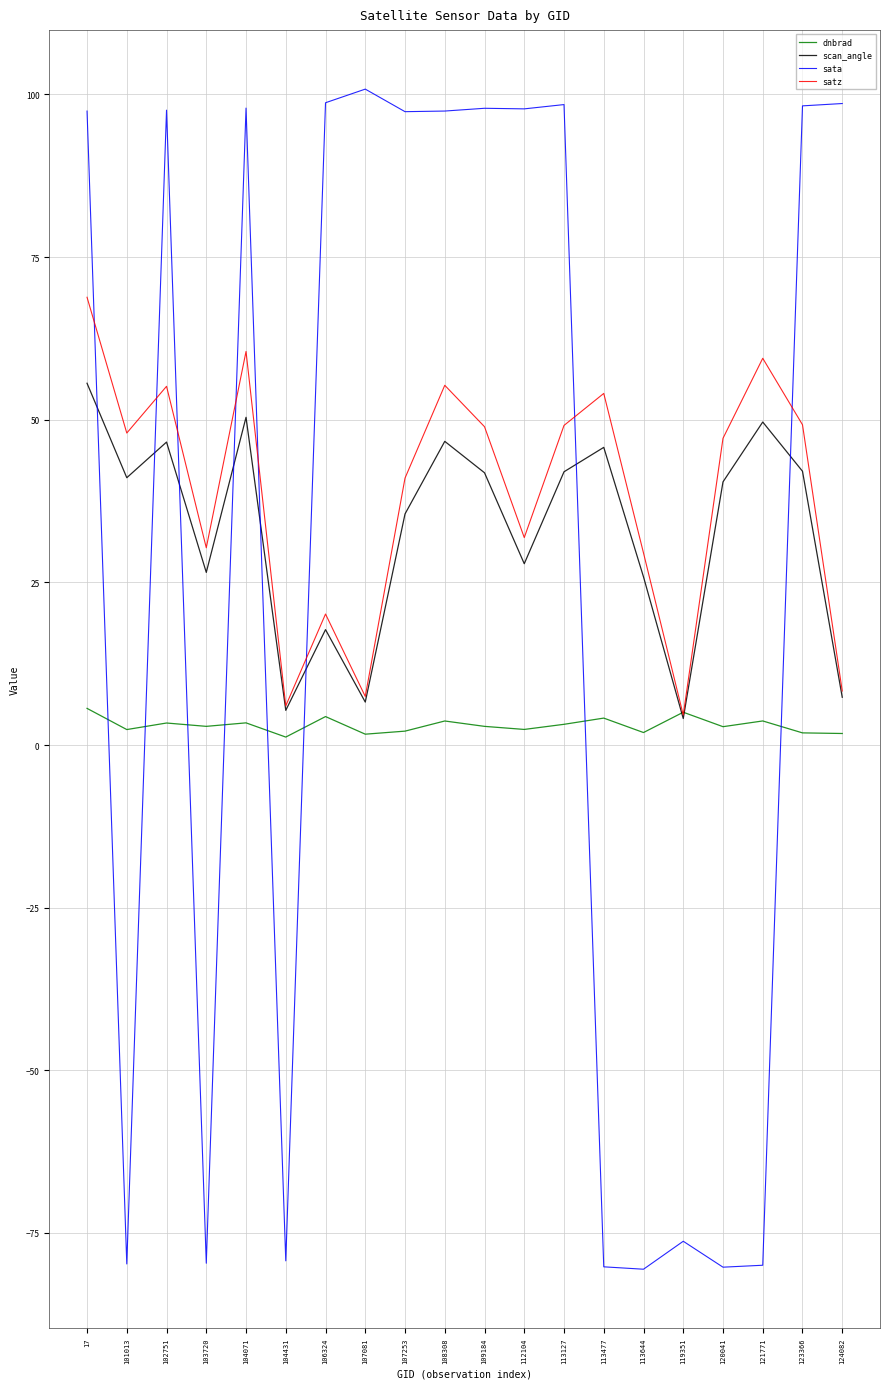

Rank the series by their average value, from lowest to highest.

dnbrad, sata, scan_angle, satz